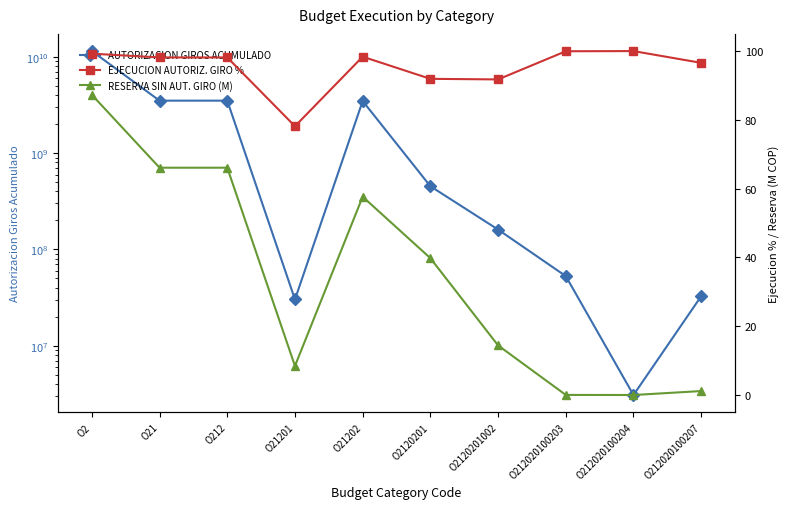

Reading left to right, list all the values displayed in this chart.

AUTORIZACION GIROS ACUMULADO: 11498835945.0	3511549067.0	3511549067.0	30182528.0	3481366539.0	453233267.0	160647740.0	52765269.0	3067136.0	32617768.0
EJECUCION AUTORIZ. GIRO %: 99.2	98.2	98.2	78.2	98.4	91.9	91.8	100.0	100.0	96.6
RESERVA SIN AUT. GIRO (M): 87.3	66.1	66.1	8.4	57.7	39.8	14.4	0.0	0.0	1.2